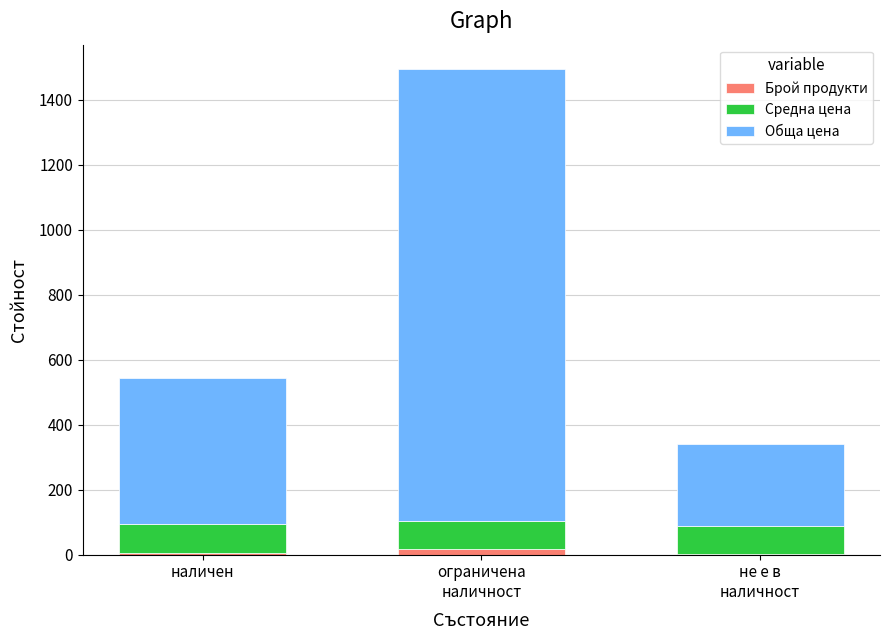

At how many categories does at least one series exceed 1304?

1